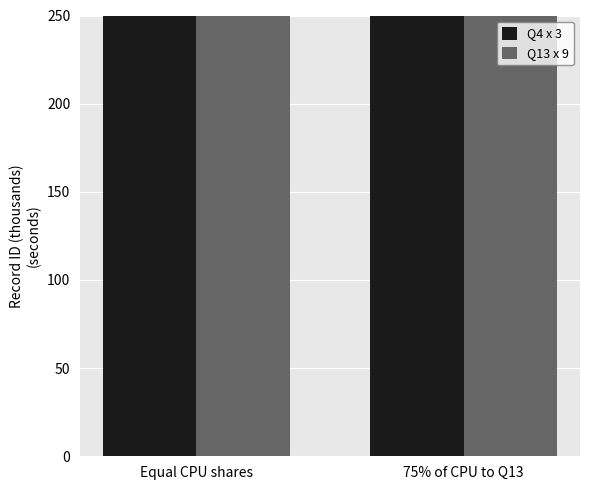

Reading right to left, what are all the values shown in this chart?

Q4 x 3: 75% of CPU to Q13=354.0	Equal CPU shares=354.0
Q13 x 9: 75% of CPU to Q13=466.7	Equal CPU shares=466.7